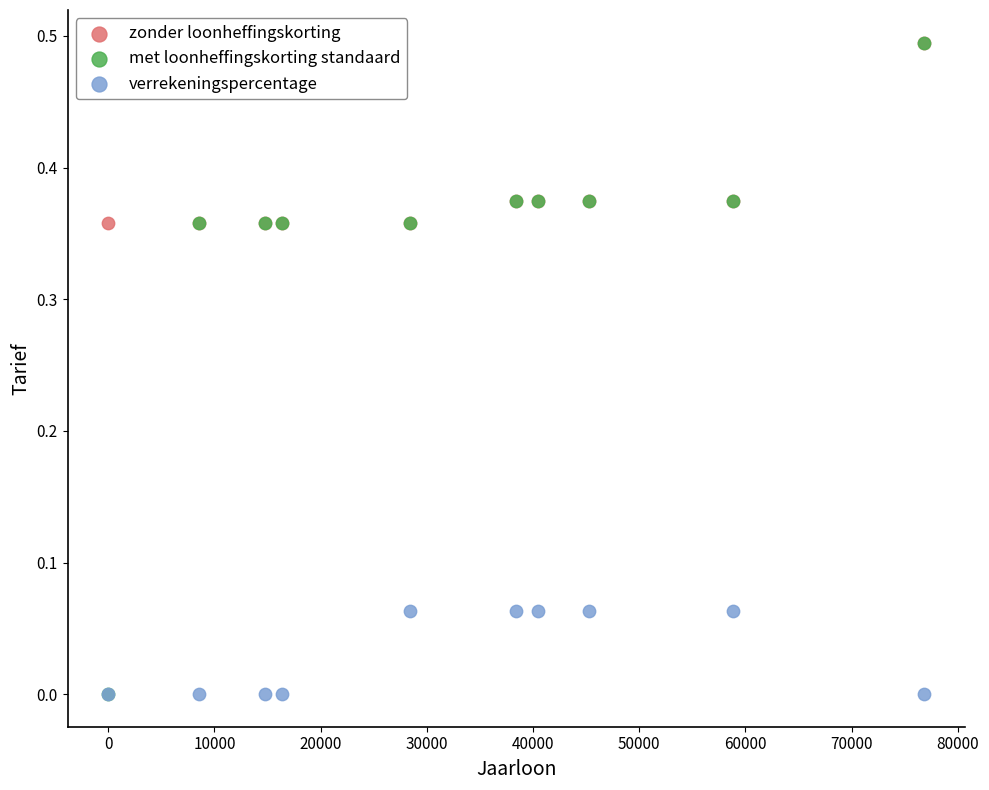

What are all the series names shown in the legend?

zonder loonheffingskorting, met loonheffingskorting standaard, verrekeningspercentage